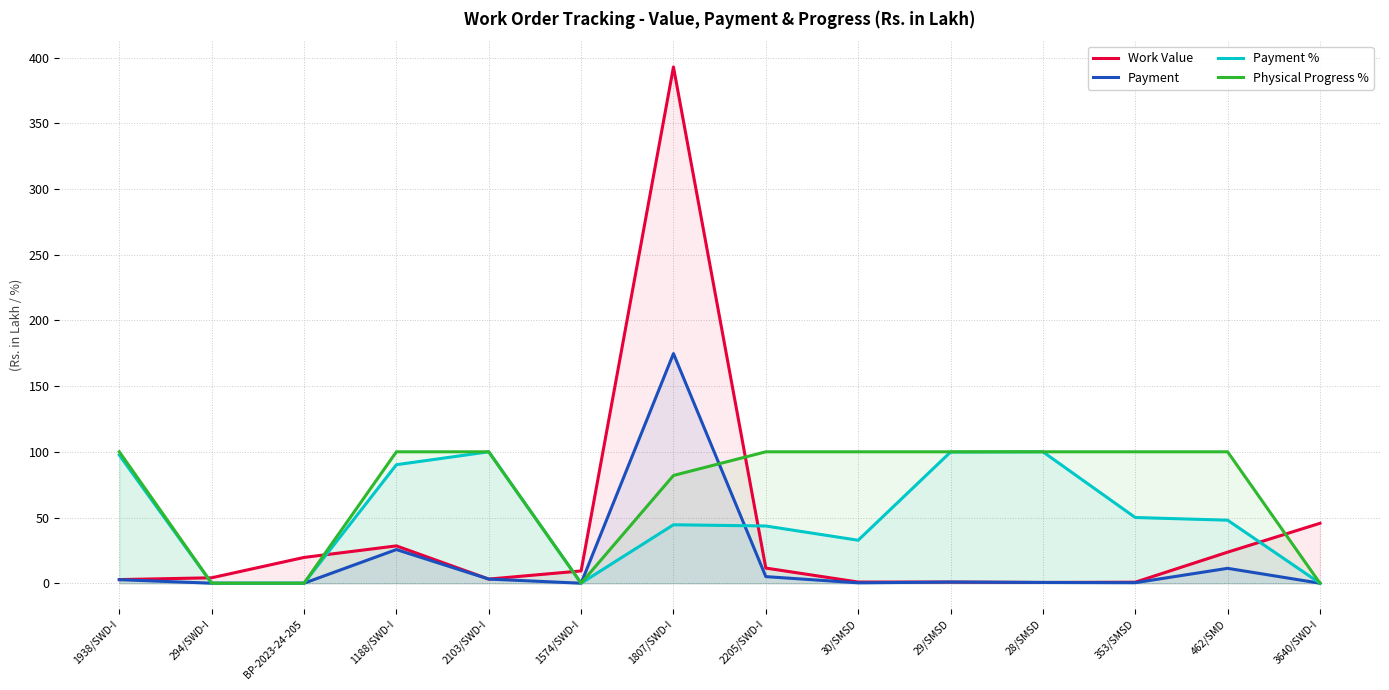

True or false: Payment and Physical Progress % cross at least once.

True